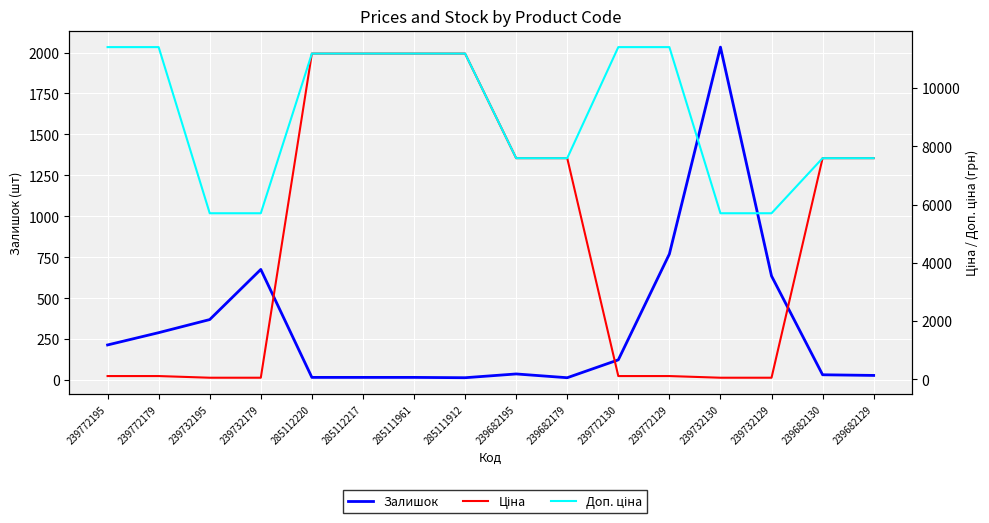

How many series are shown in this chart?

3